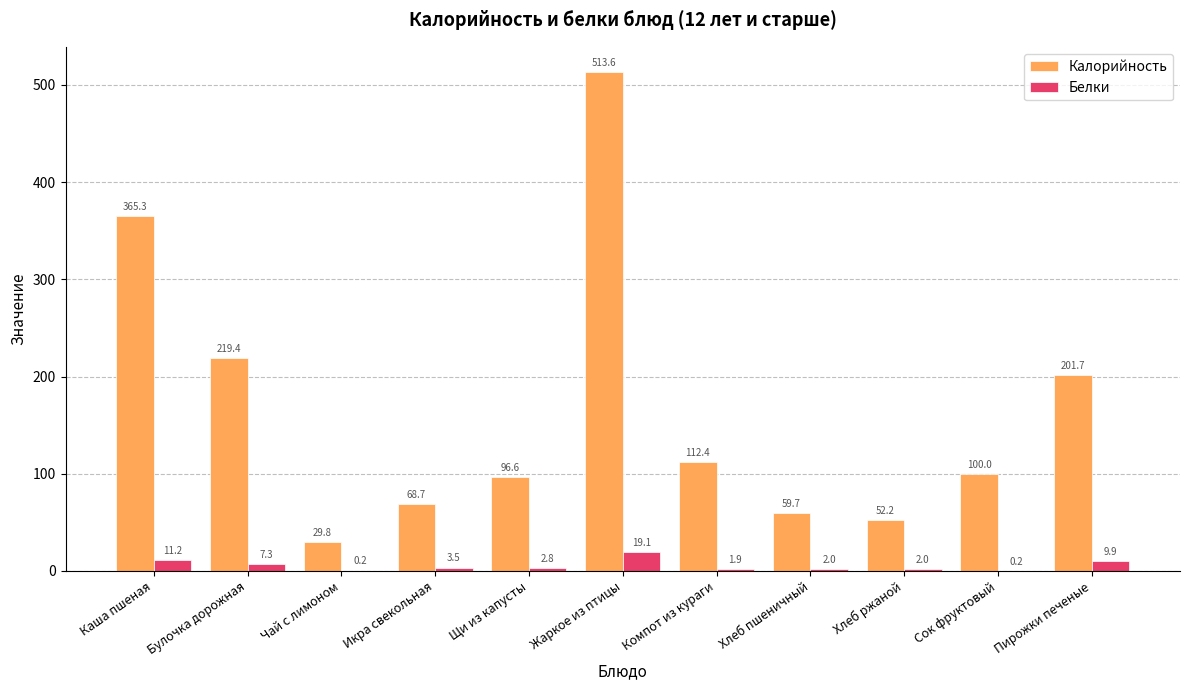

At which label does Калорийность reach its peak?

Жаркое из птицы